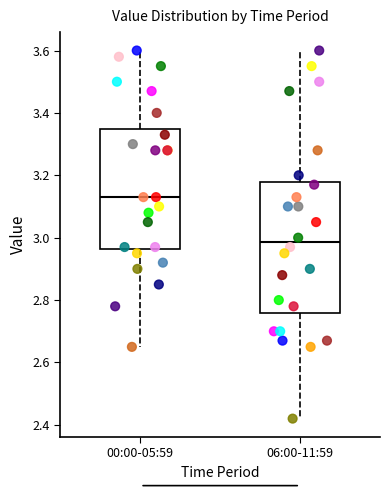

Which box is the tallest, from its lower edge to its upper edge?

06:00-11:59